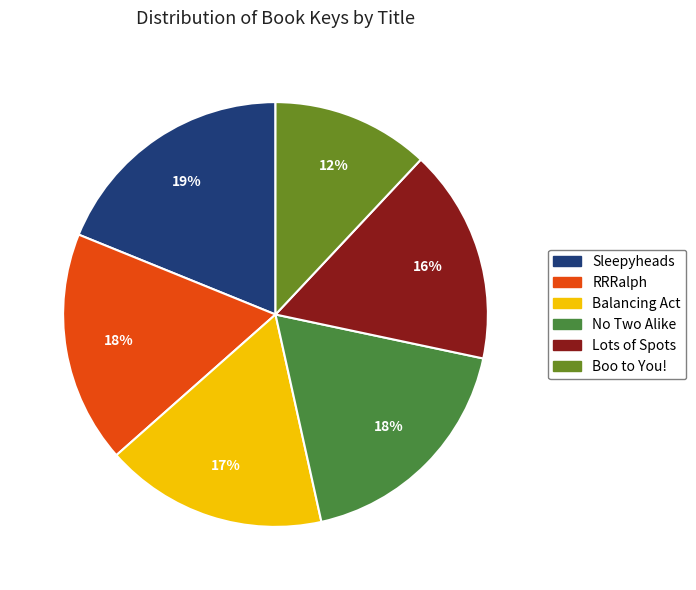

Is Lots of Spots the majority of the pie?

No